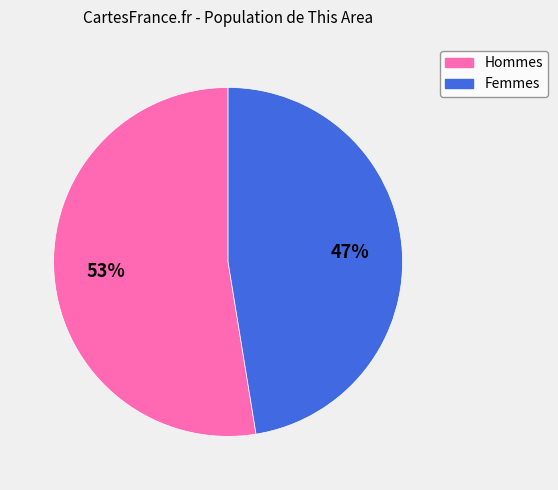

Is there a majority slice in this chart?

Yes